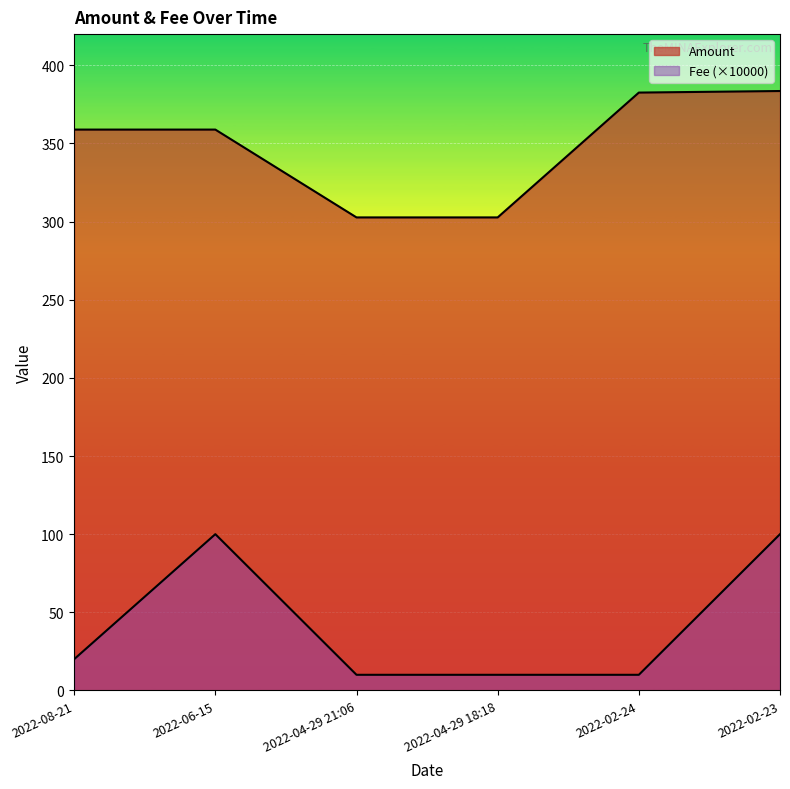

True or false: Amount and Fee cross at least once.

False